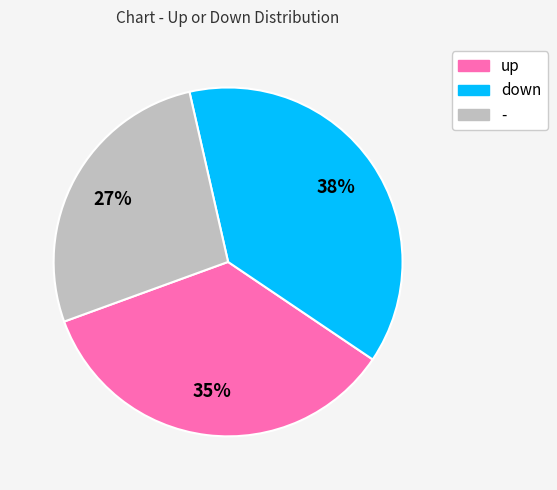

Is there any slice that represents more than half of the pie?

No